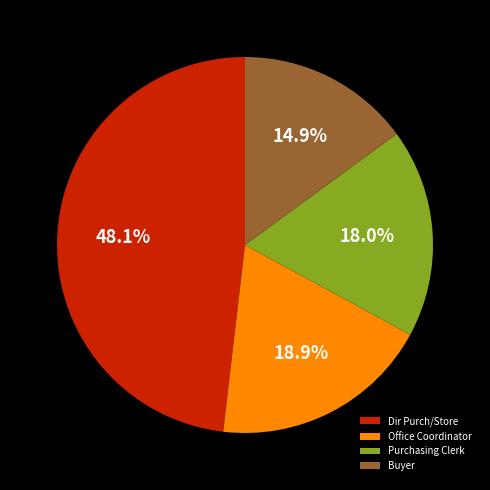

What is the total percentage of Office Coordinator and Dir Purch/Store?

67.1%